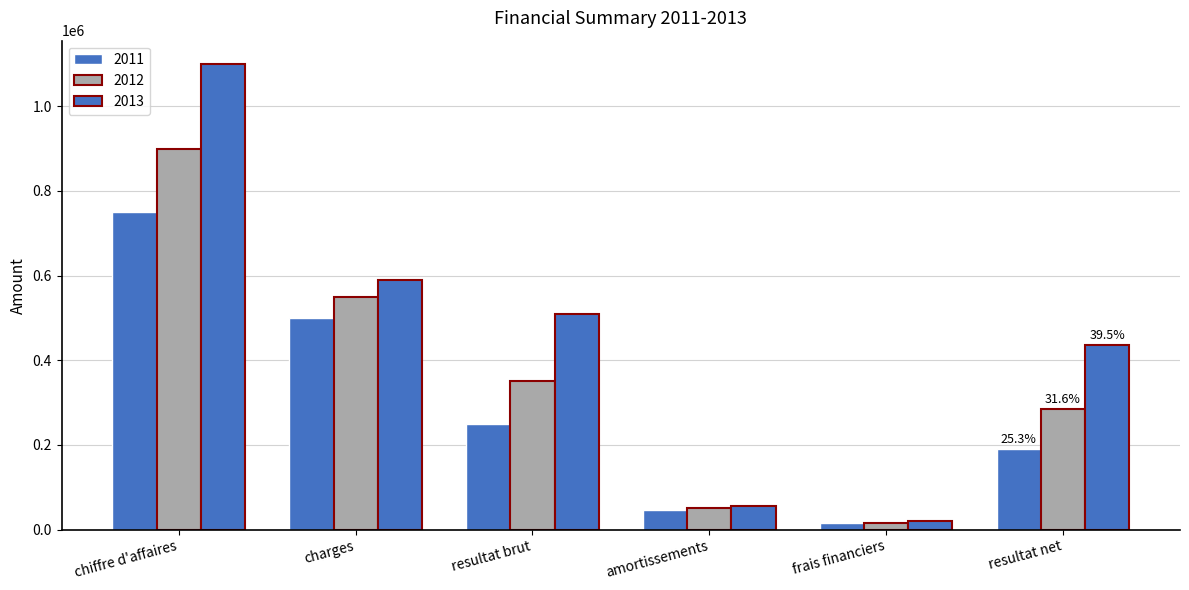

At charges, list the series in order from largest to smallest.

2013, 2012, 2011